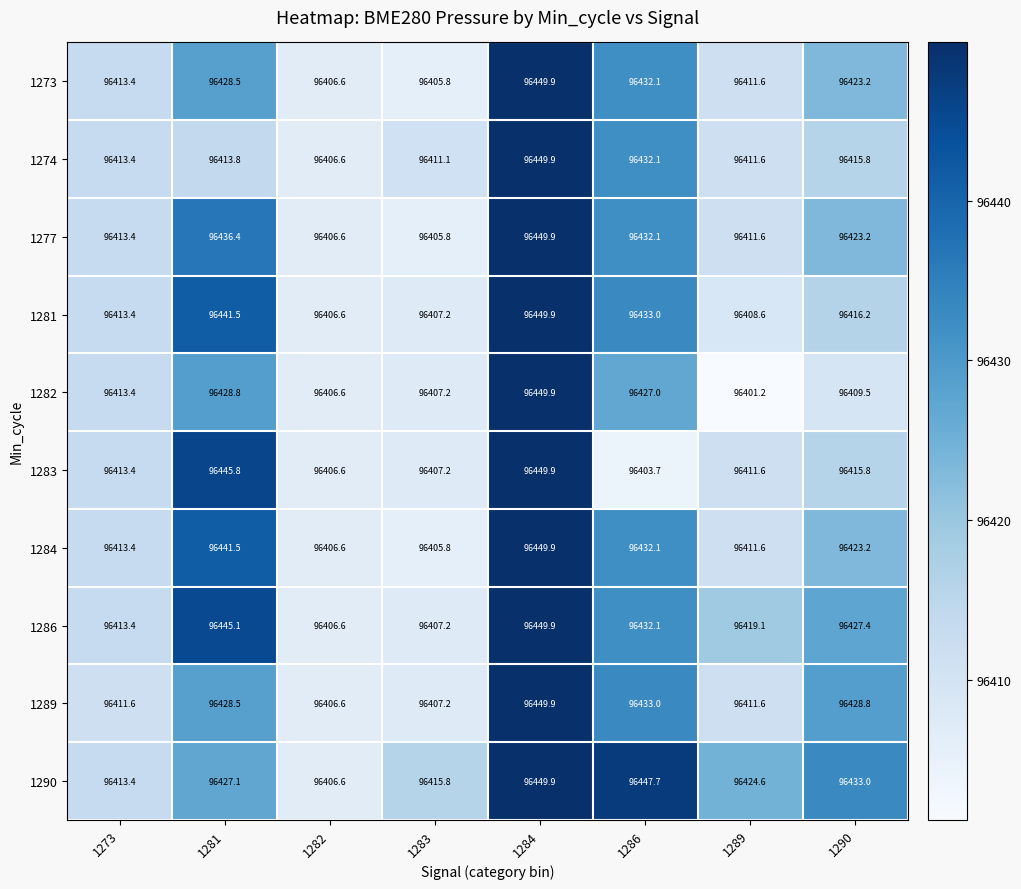

At which label is 1274 closest to 96428?

1286